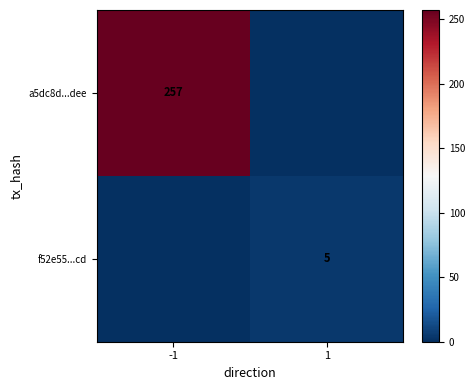

True or false: a5dc8d...dee has a value of 257 at -1.

True